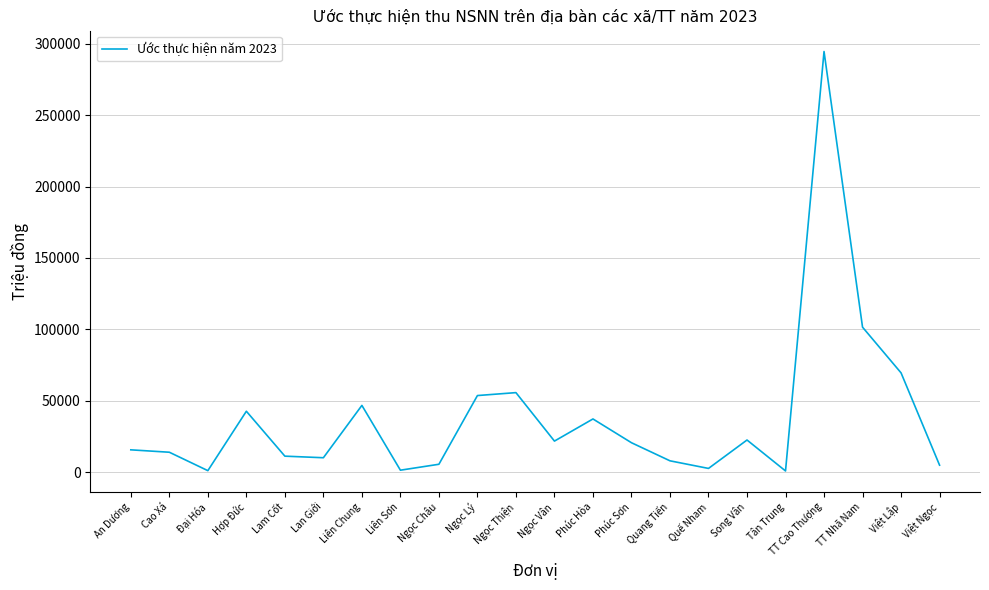

What is the difference between the maximum and minimum values?

293895.4